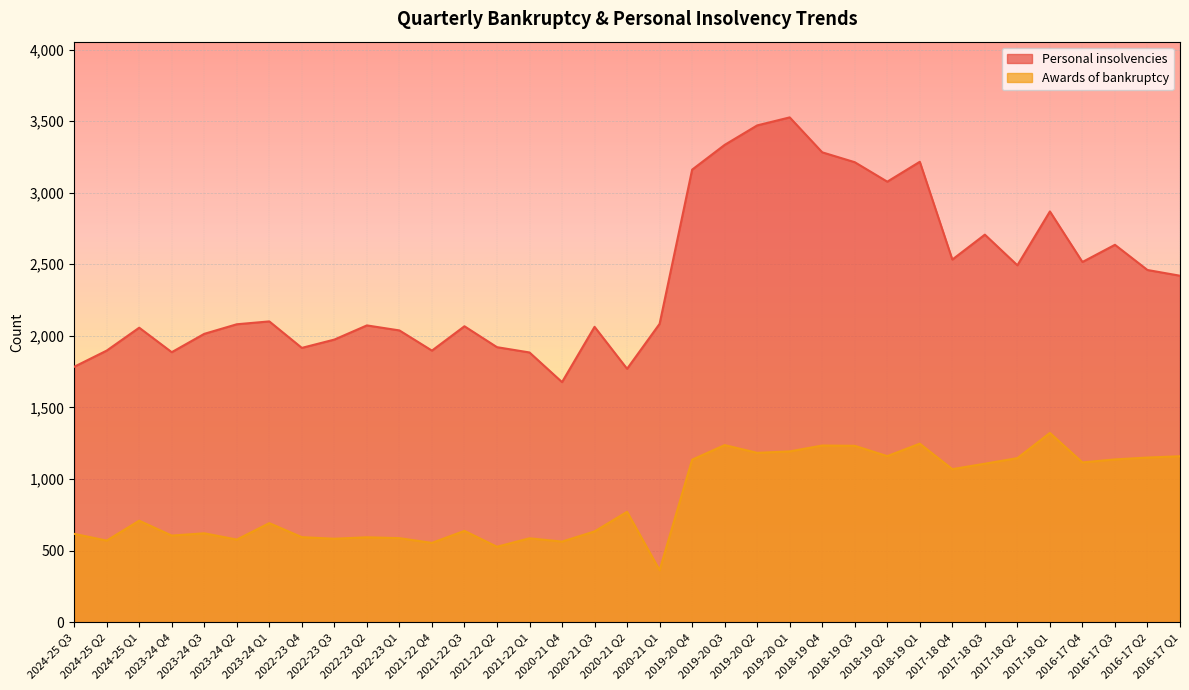

What is the sum of all Personal insolvencies values?

84097